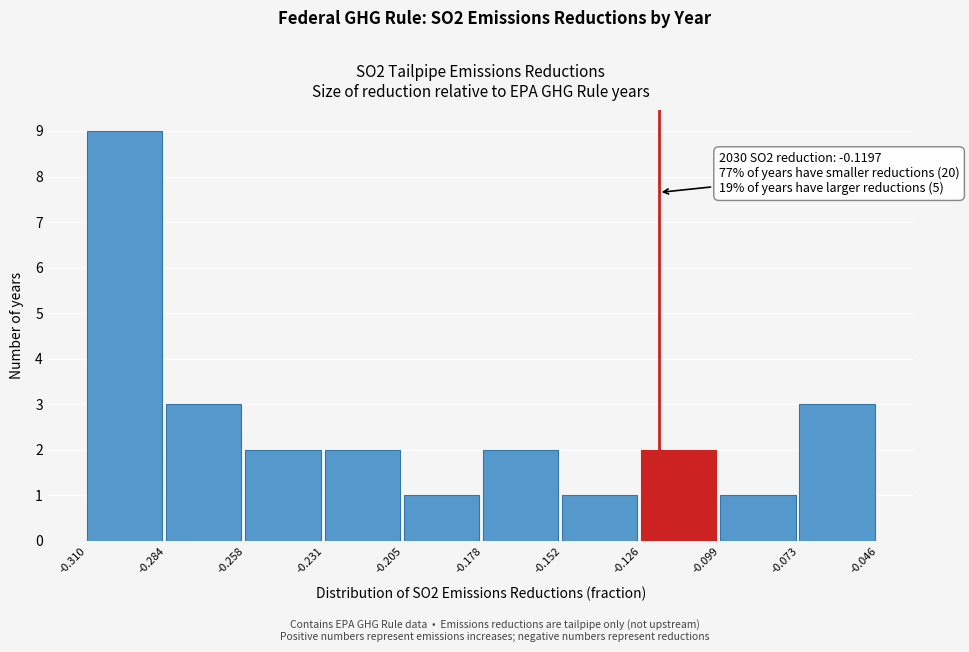

Over which range of the x-axis is the bar tallest?

-0.310 to -0.284